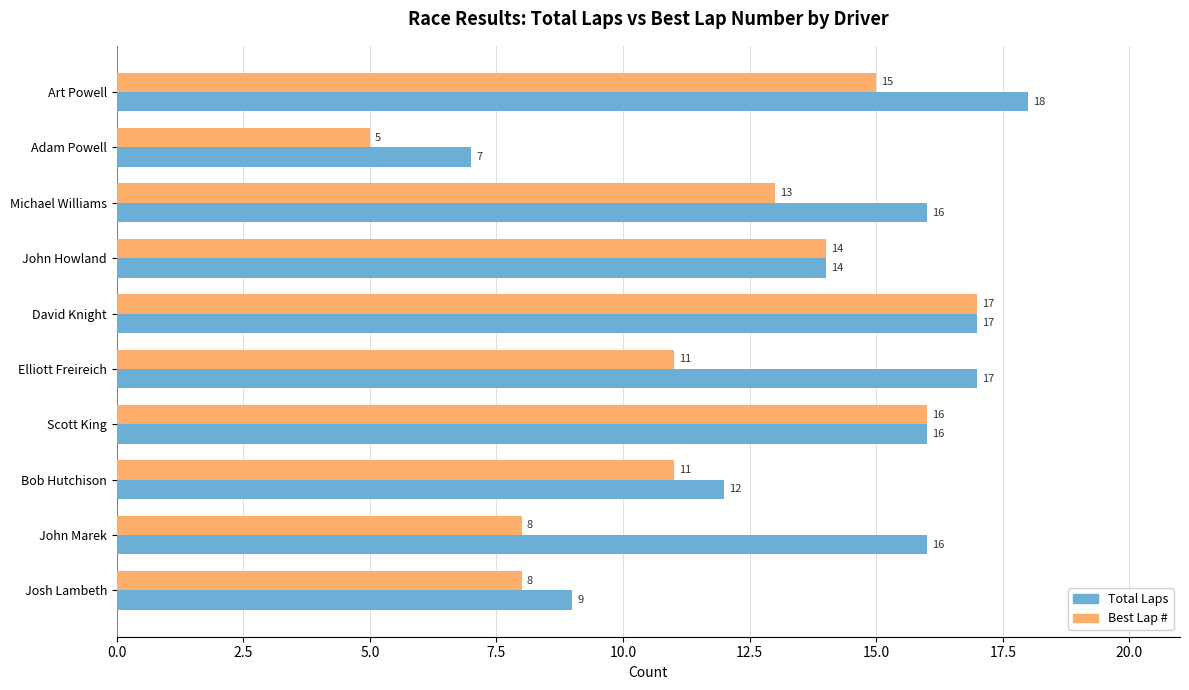

Which category has the lowest value in the Total Laps series?

Adam Powell